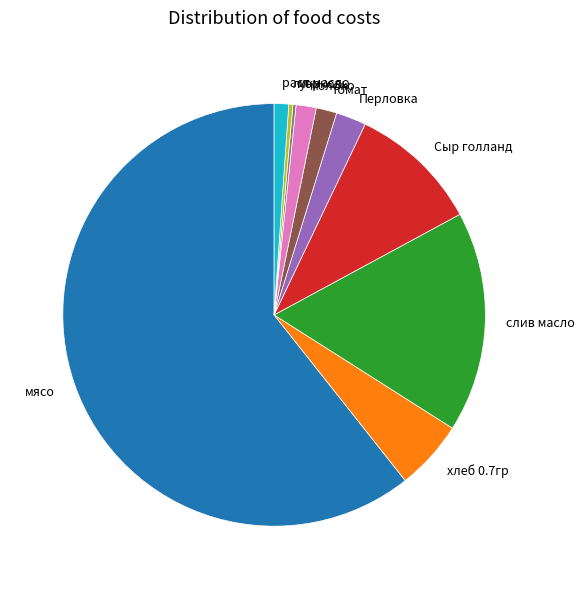

Does any single category account for the majority?

Yes